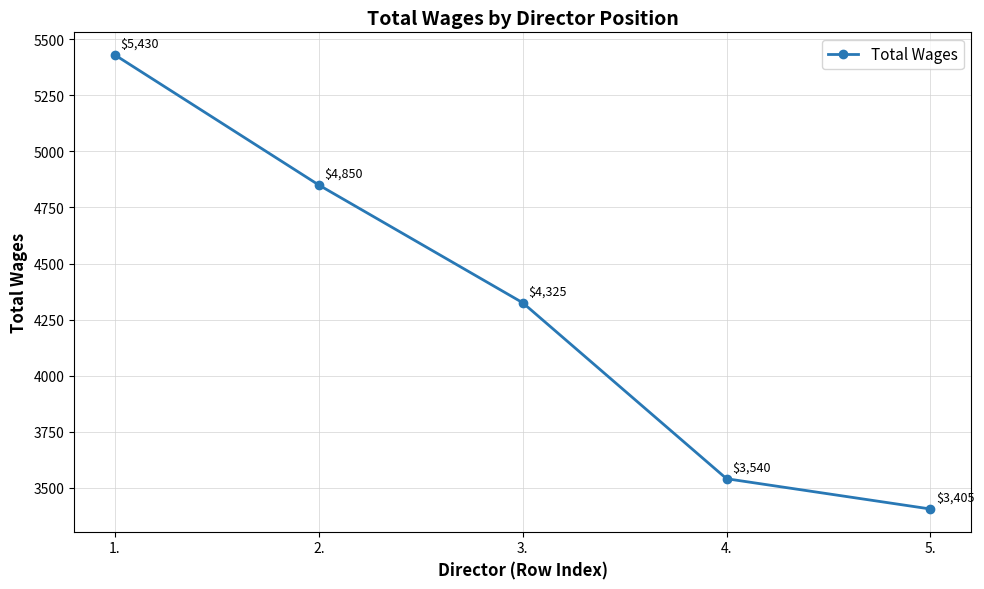

Is it true that the value at 5. is 5177?

False